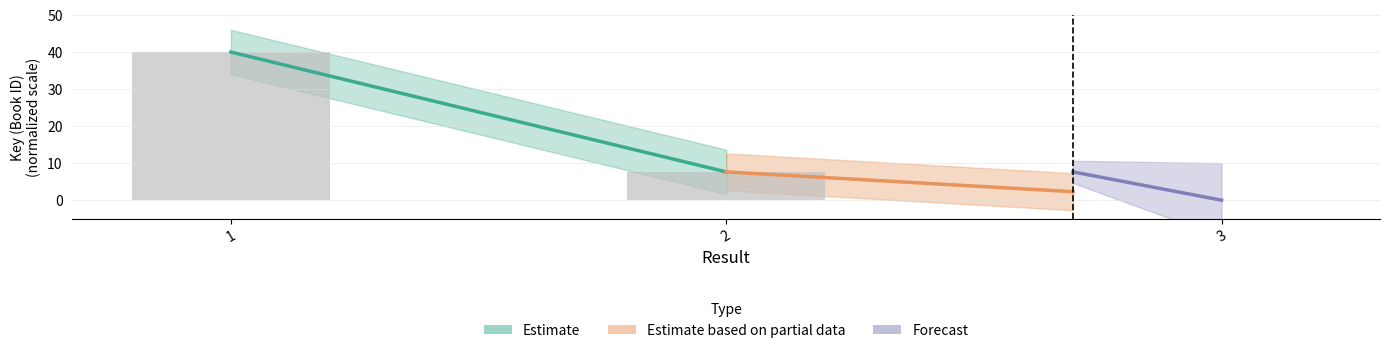

List the labels in order of value, smallest first.

3, 2, 1